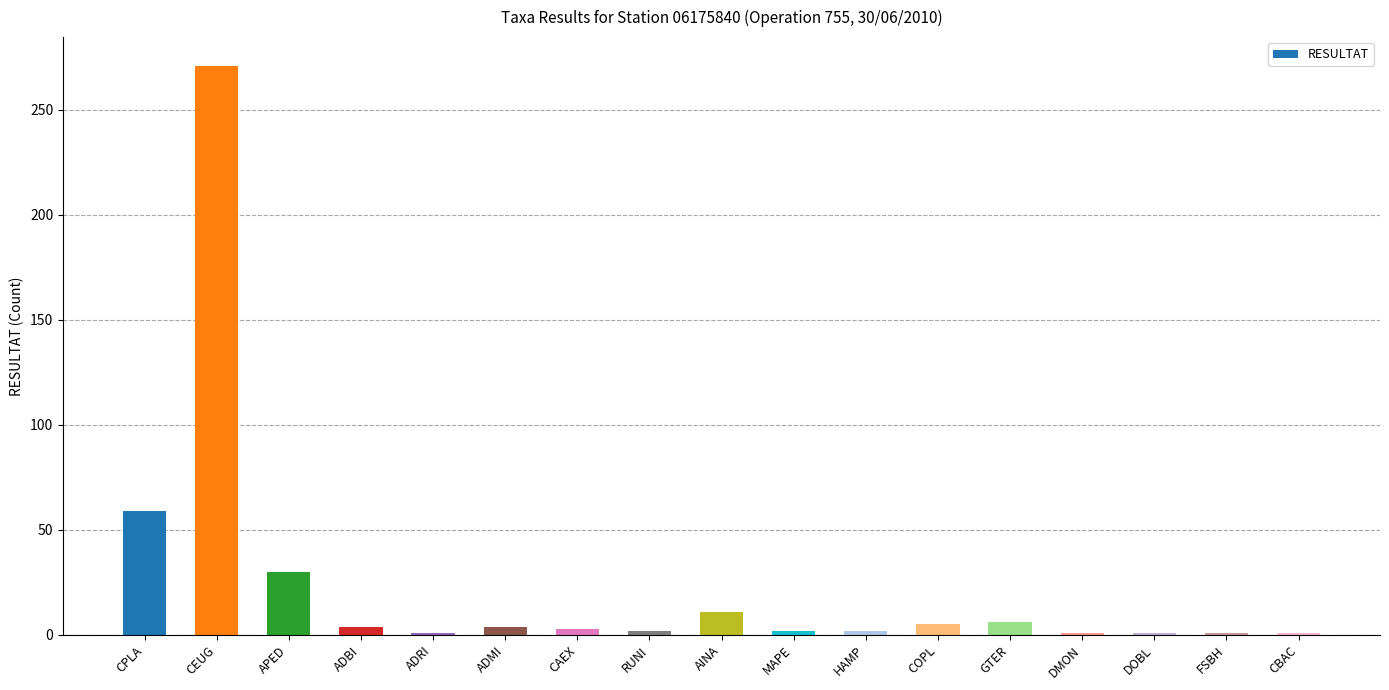

What is the sum of all values?

404